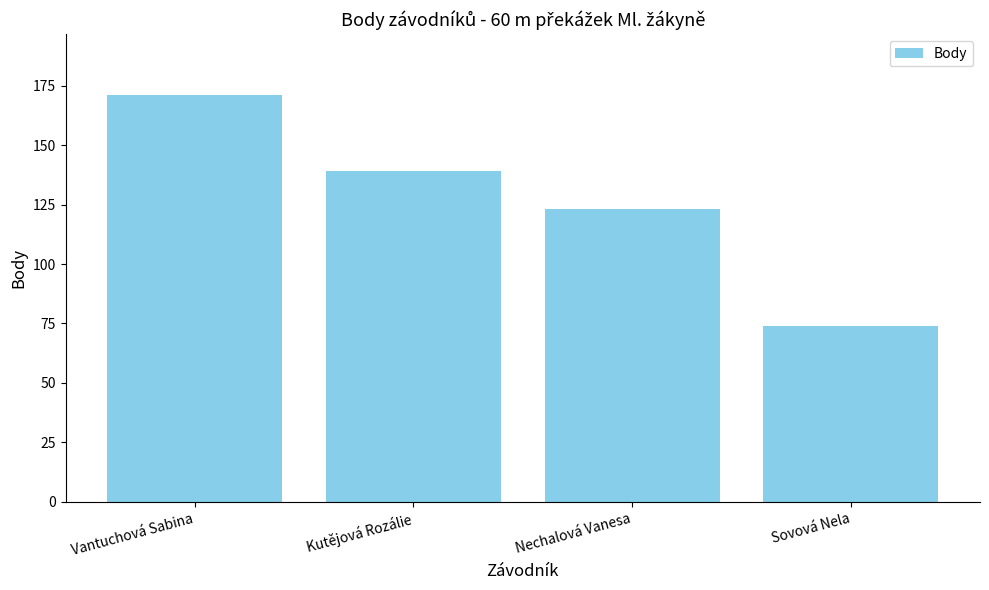

What is the change in value from Nechalová Vanesa to Sovová Nela?

-49